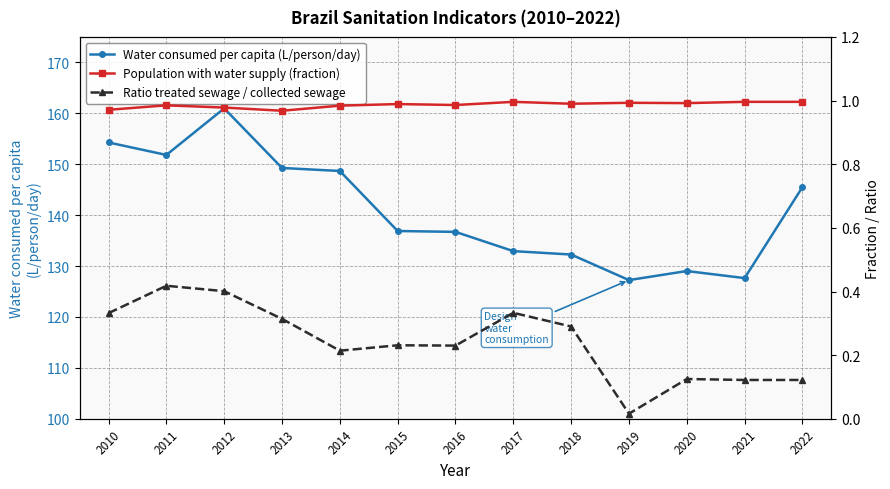

At which label does Population with water supply (fraction) reach its minimum?

2013